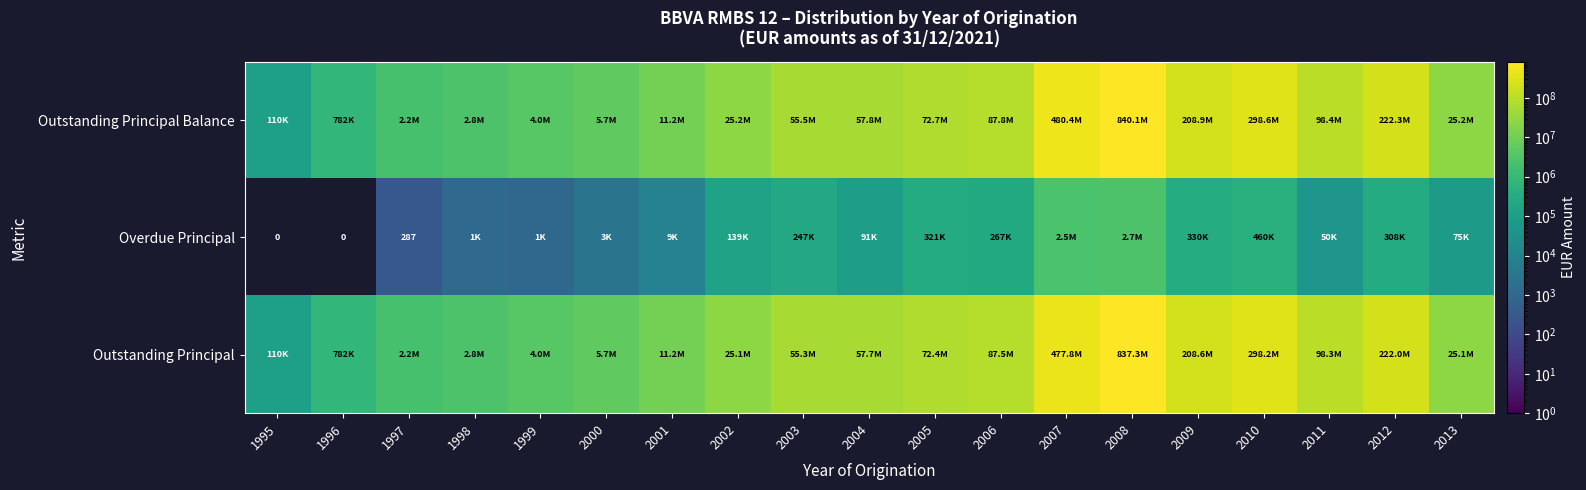

How many data points in Outstanding Principal are less than 55272852?

9